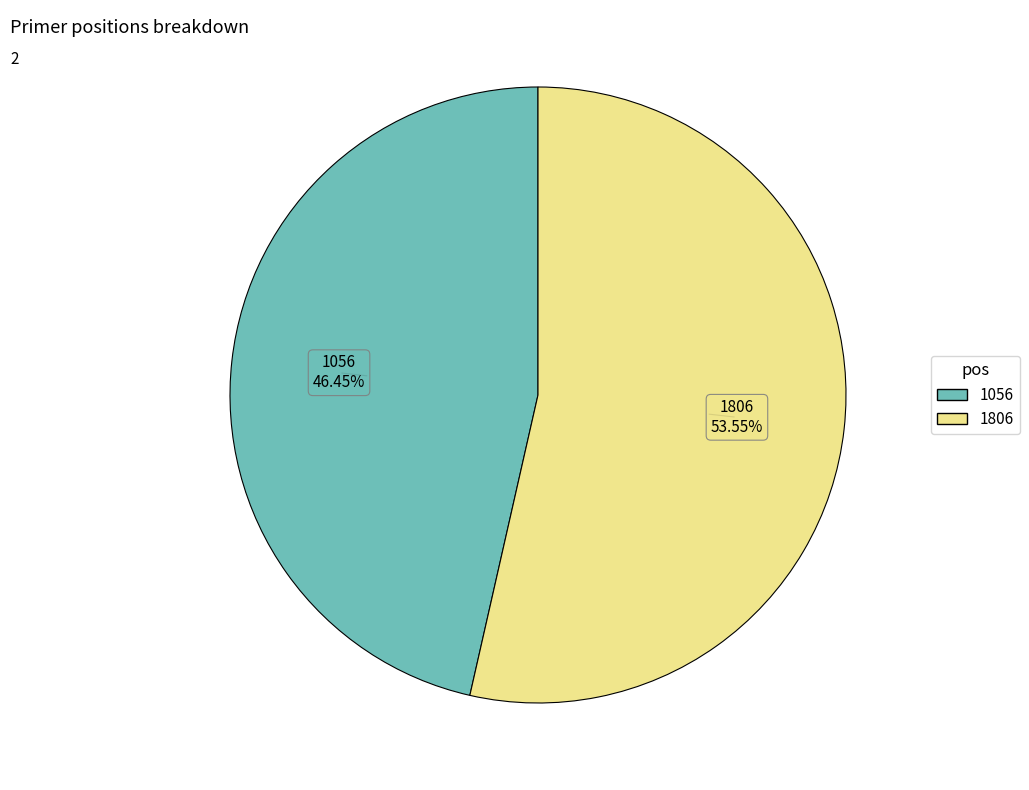

What is the smallest slice in the pie chart?

1056